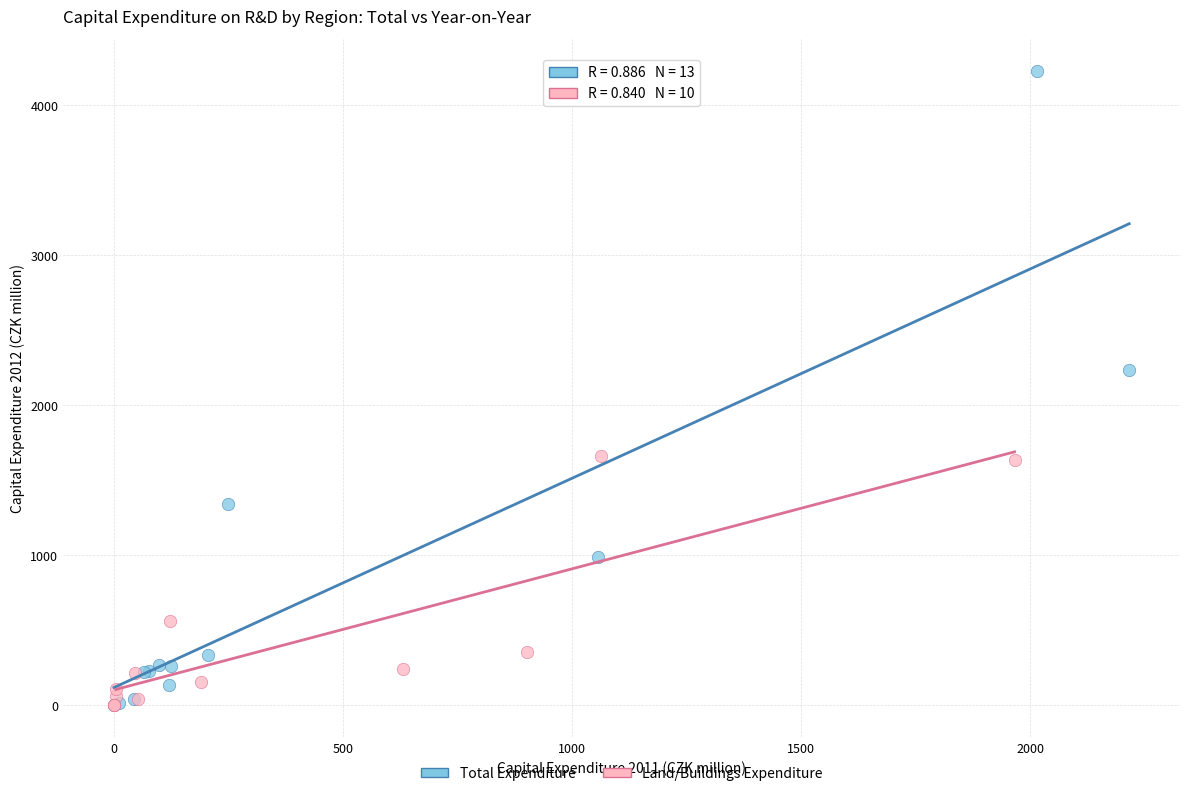

Which series has the widest spread of Y values?

Total Expenditure